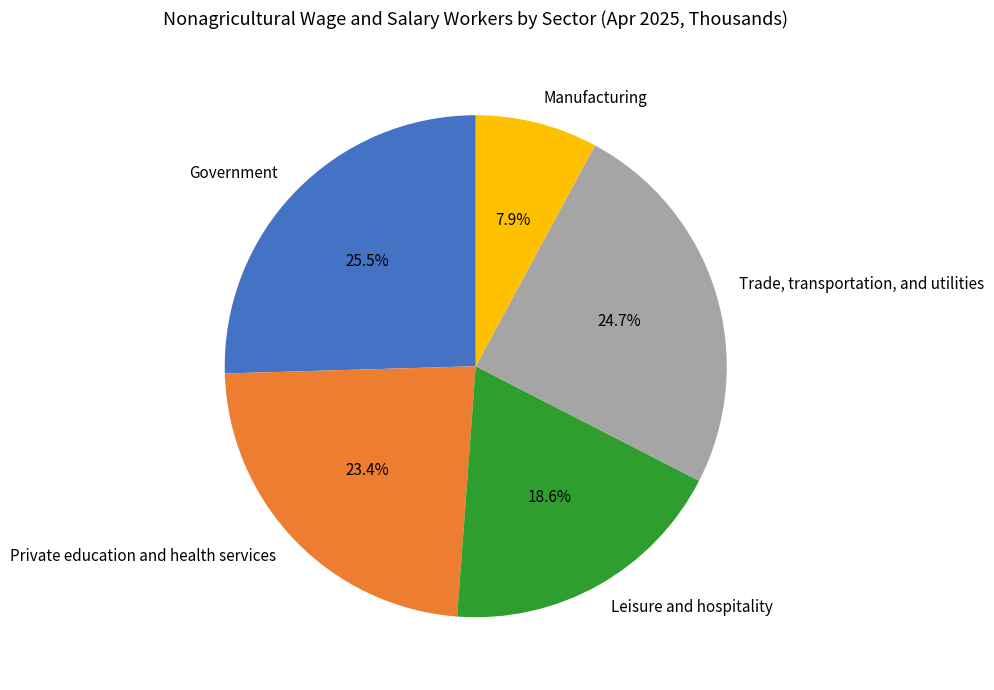

To the nearest percent, what is the average slice percentage?

20%